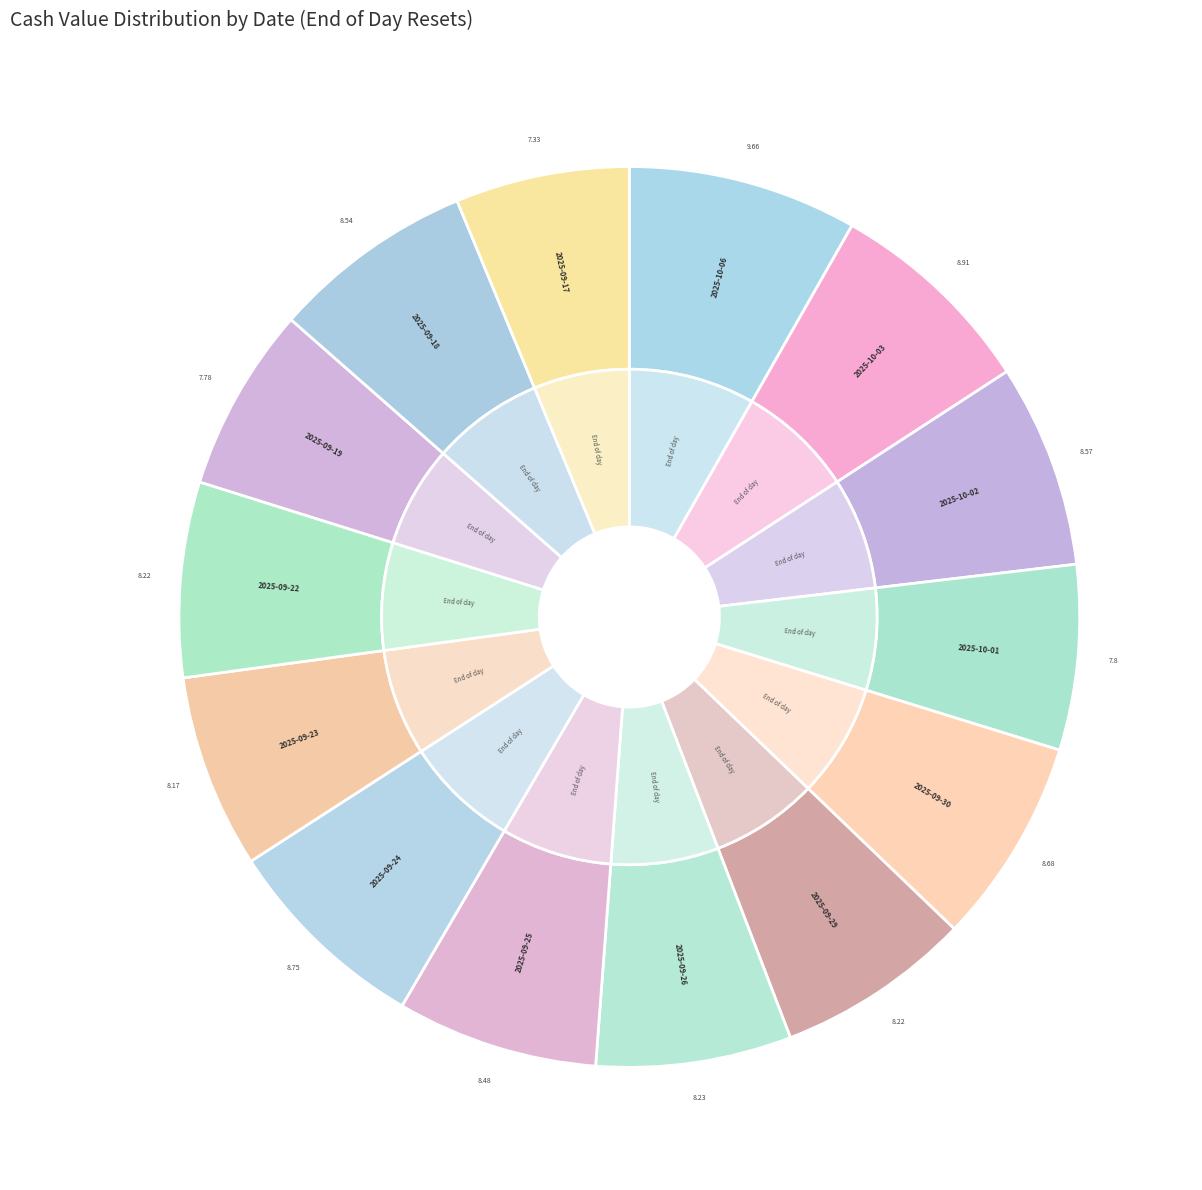

Which has a higher value, 2025-09-29 or 2025-10-01?

2025-09-29